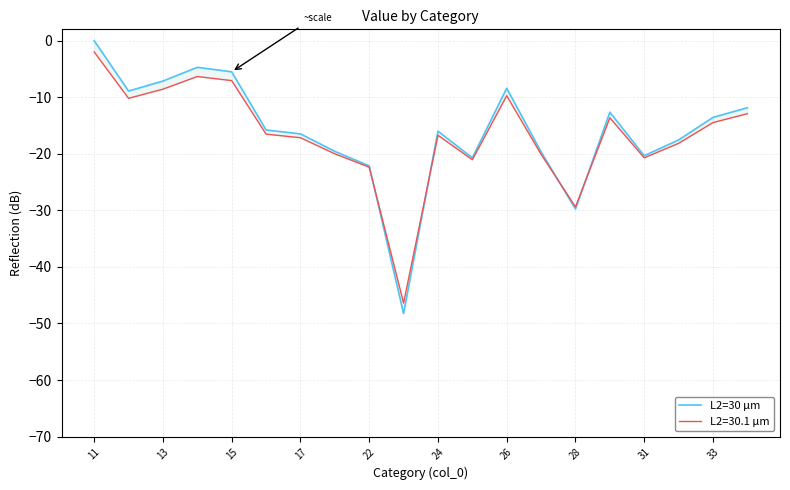

How many points are higher than both their immediate neighbors (excluding endpoints)?

4